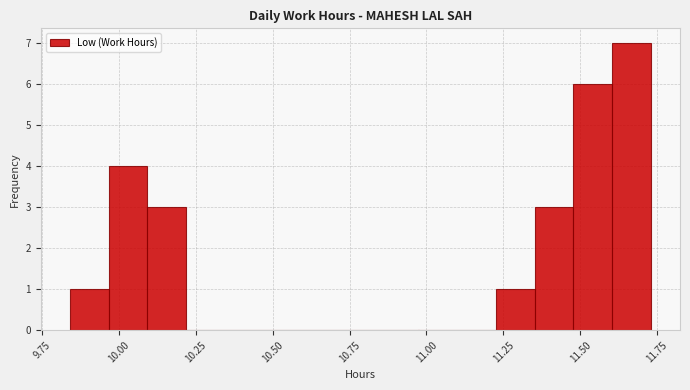

Around what value on the x-axis is the tallest bar? Give the approximate position of its centre, as read against the axis.

11.65